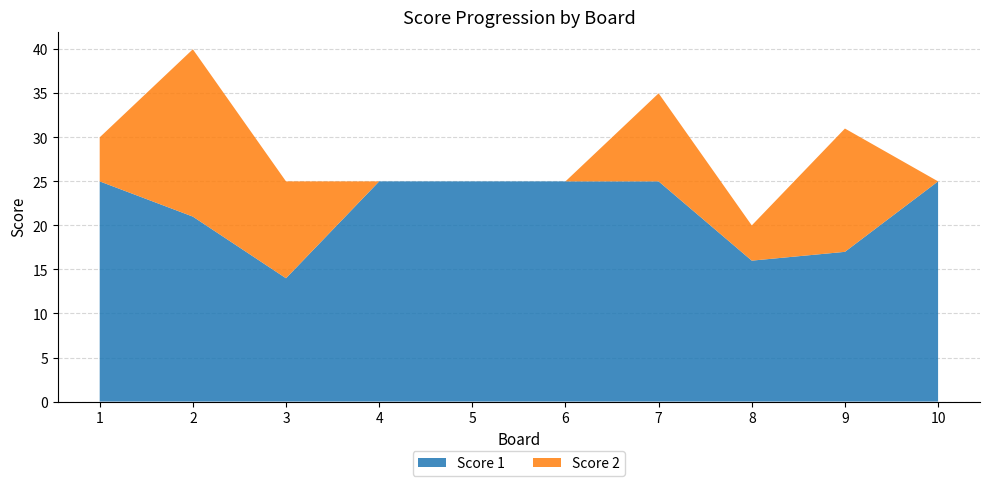

Reading right to left, extract all data points from this chart.

Score 1: 25	17	16	25	25	25	25	14	21	25
Score 2: 0	14	4	10	0	0	0	11	19	5